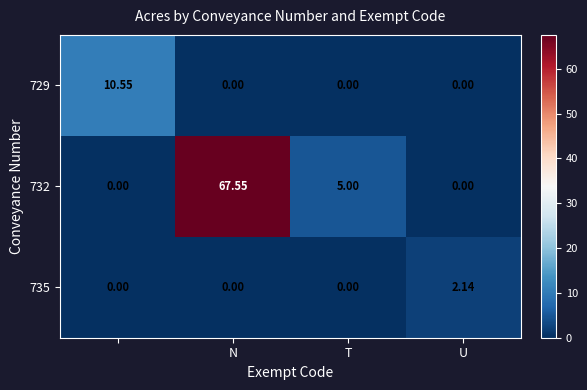

Reading left to right, what are all the values shown in this chart?

729: 10.6	0.0	0.0	0.0
732: 0.0	67.5	5.0	0.0
735: 0.0	0.0	0.0	2.1